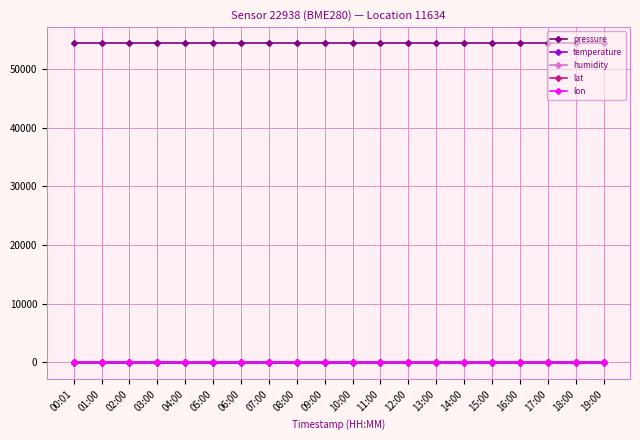

True or false: temperature has a value of -139.6 at 19:00.

True